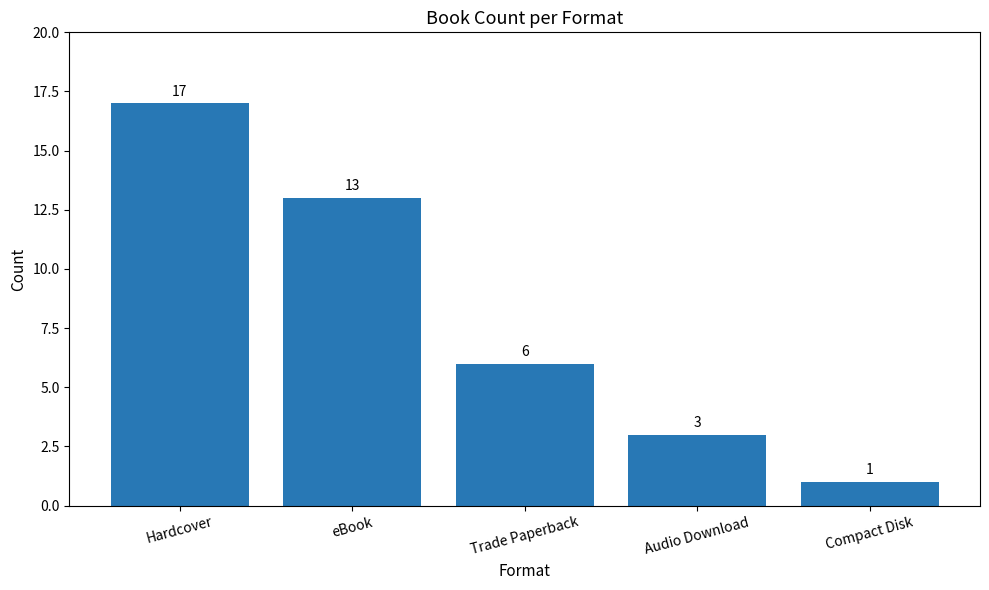

What is the change in value from Audio Download to Compact Disk?

-2